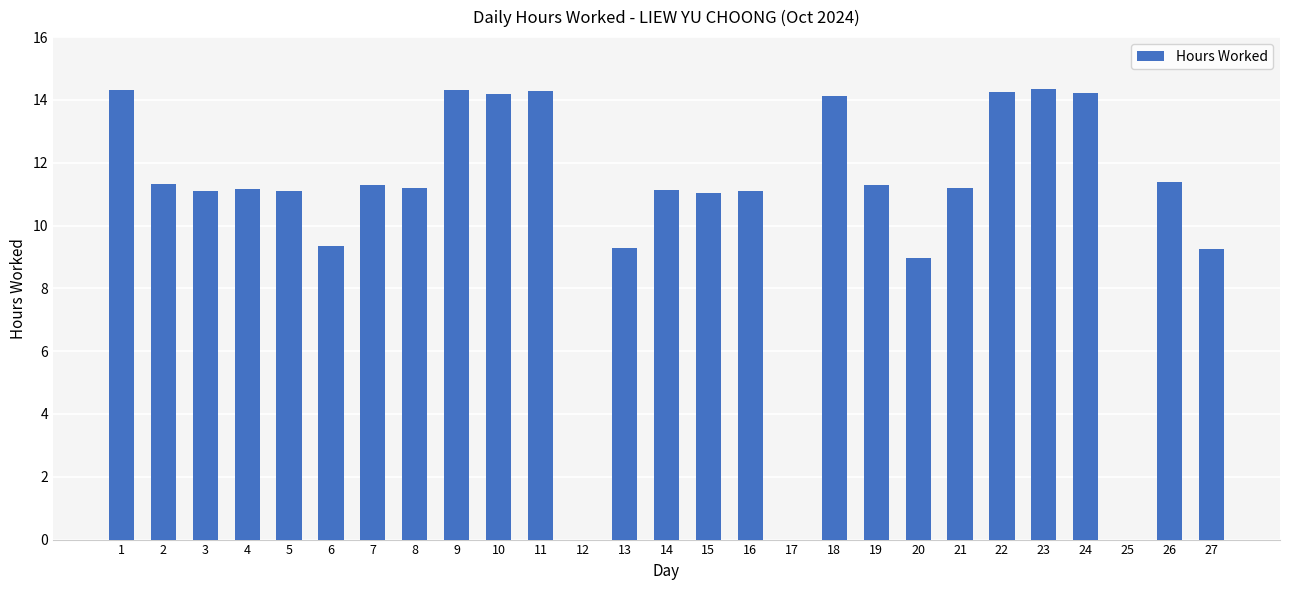

What is the change in value from 11 to 21?

-3.1